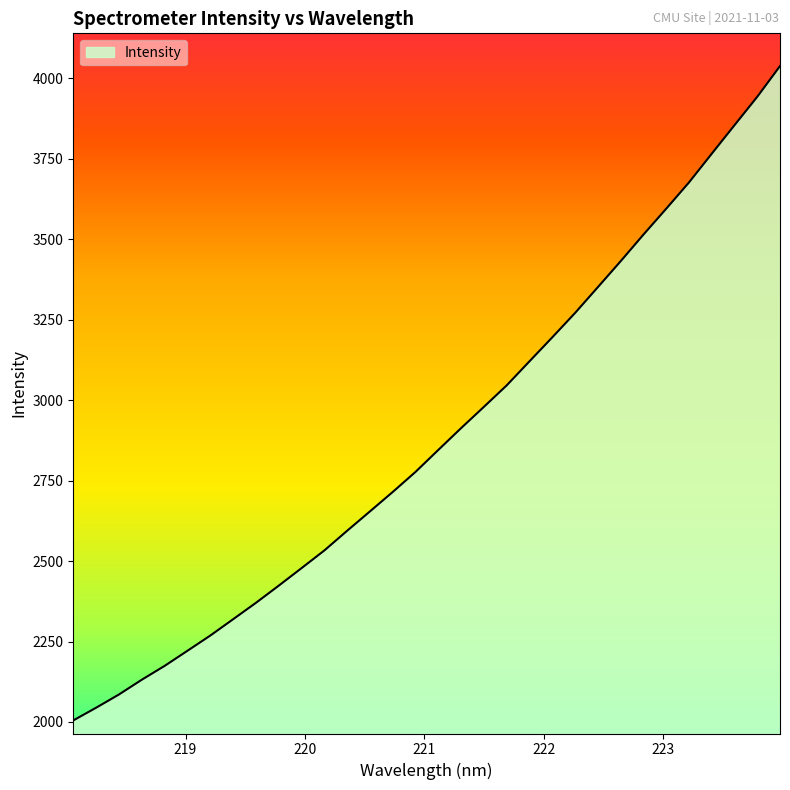

What is the difference between the maximum and minimum values?

2033.6